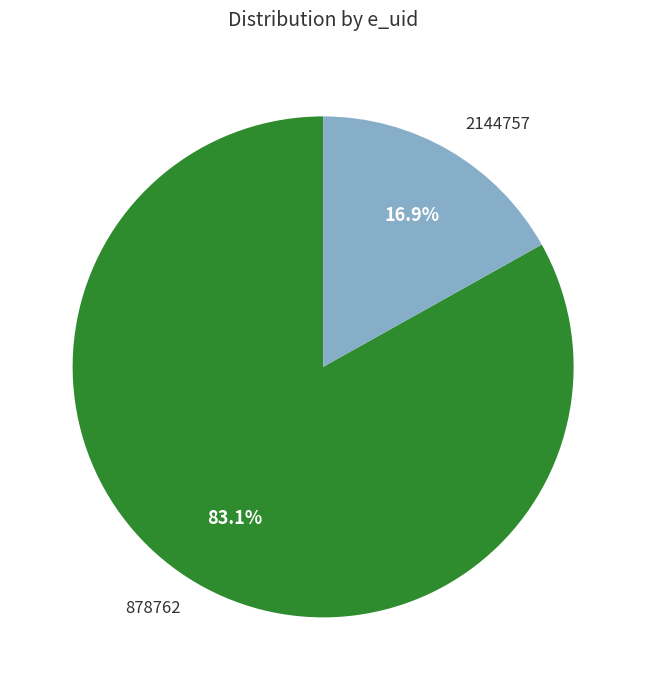

What percentage is NOT represented by 878762?

16.9%